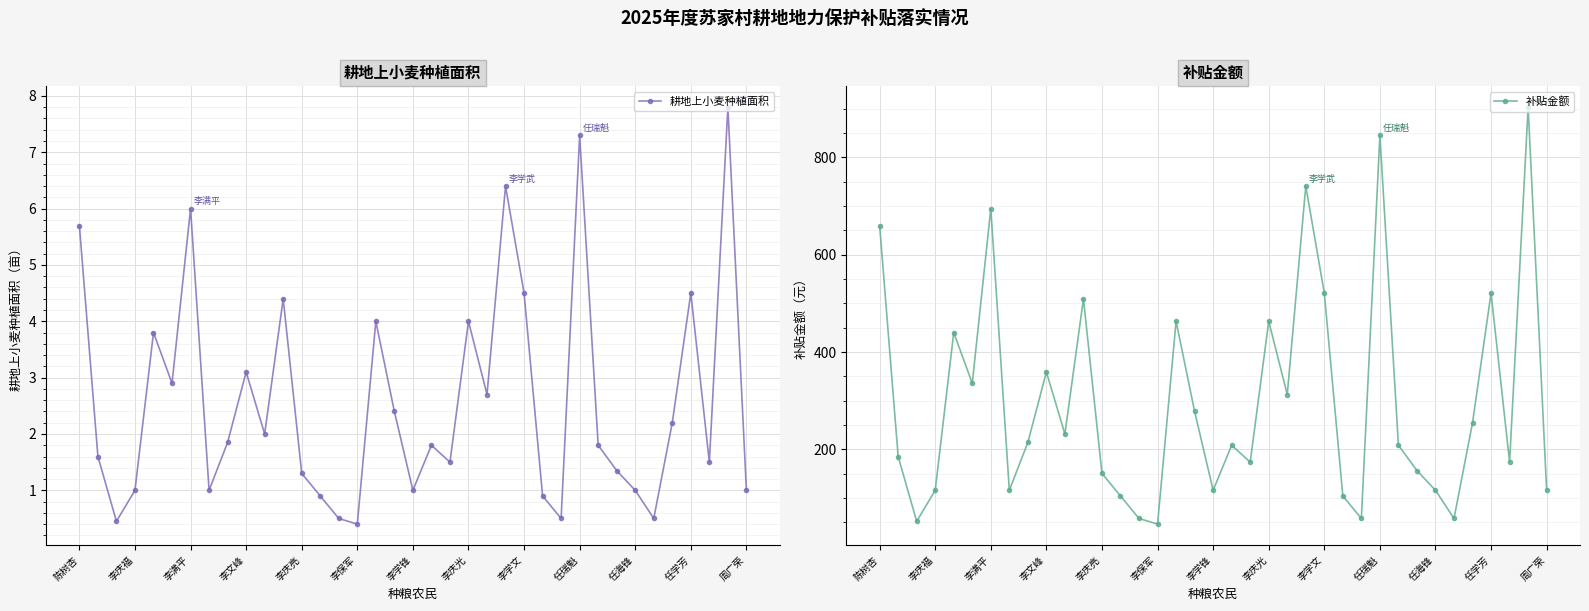

Between 26 and 32, which is larger?

32